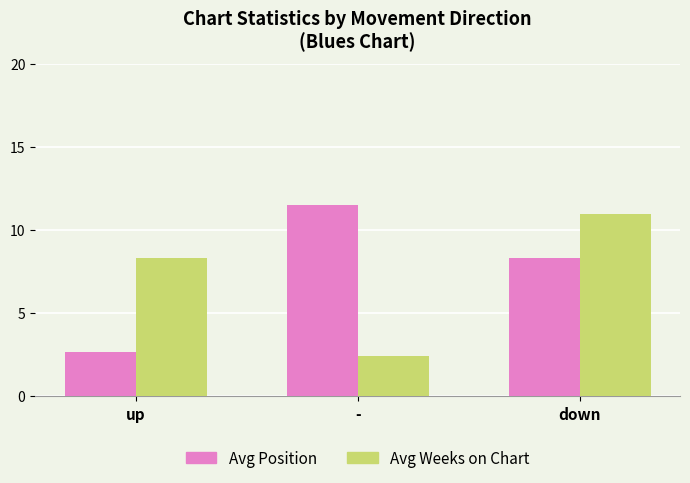

How many distinct data groups are displayed?

2